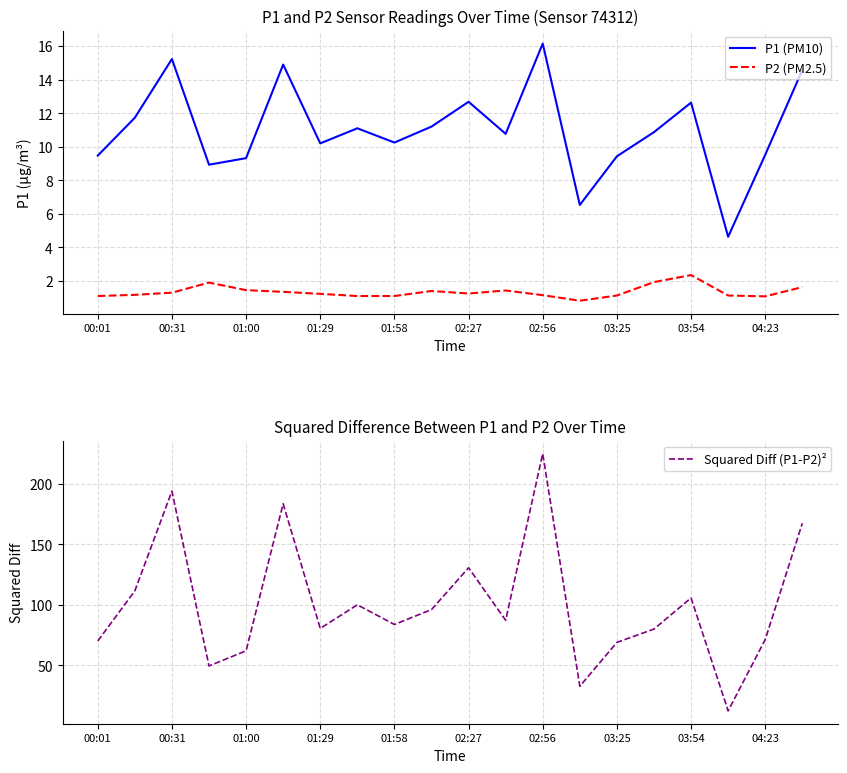

What is the highest value of the P2 (PM2.5) series?

2.4